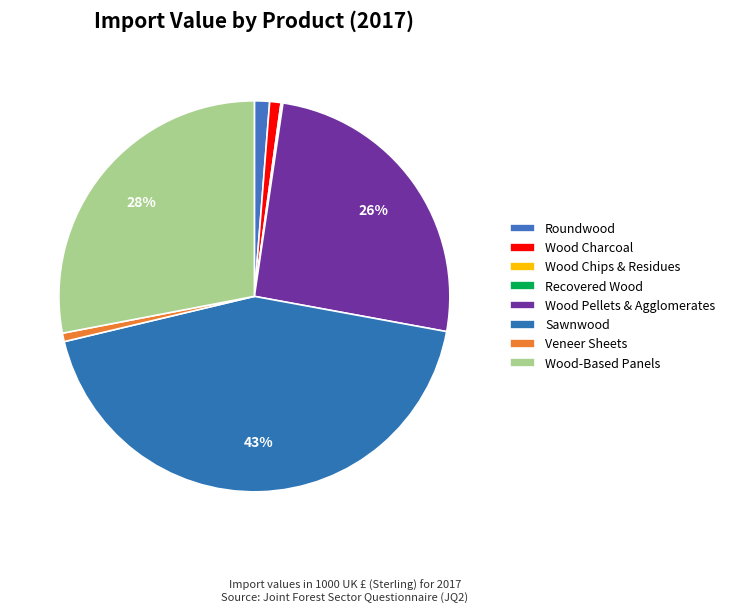

What is the smallest slice in the pie chart?

RECOVERED POST-CONSUMER WOOD